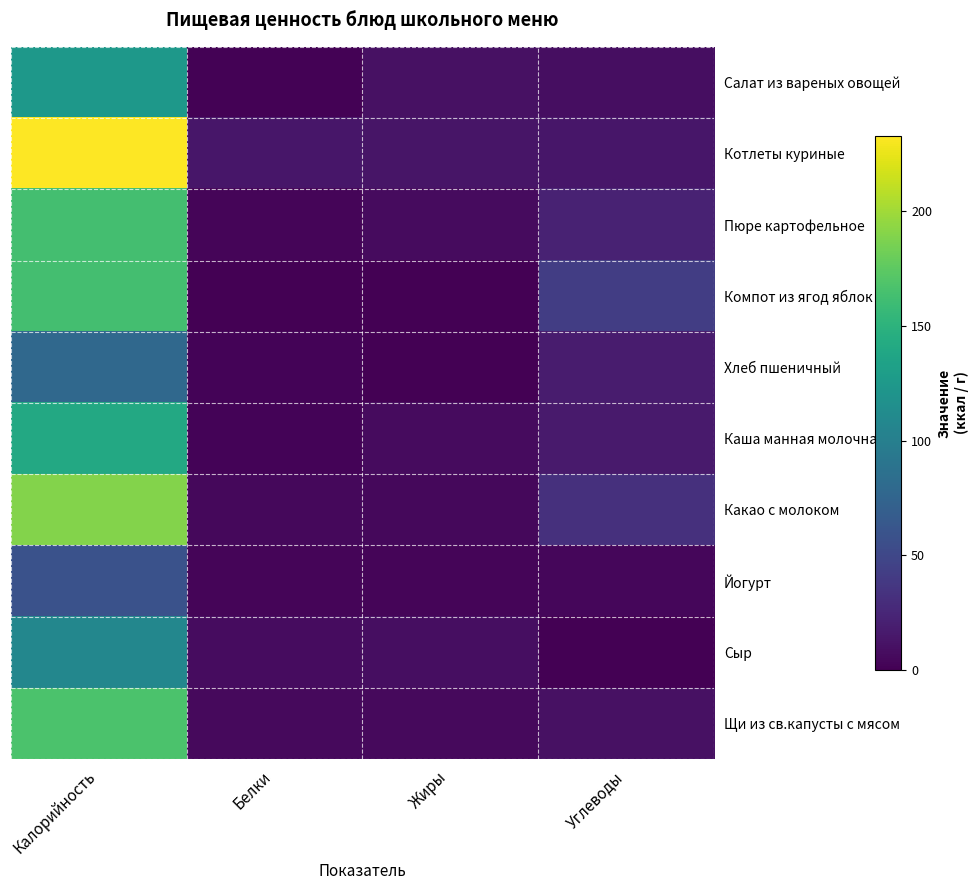

At which category does the chart reach its minimum across all series?

Белки